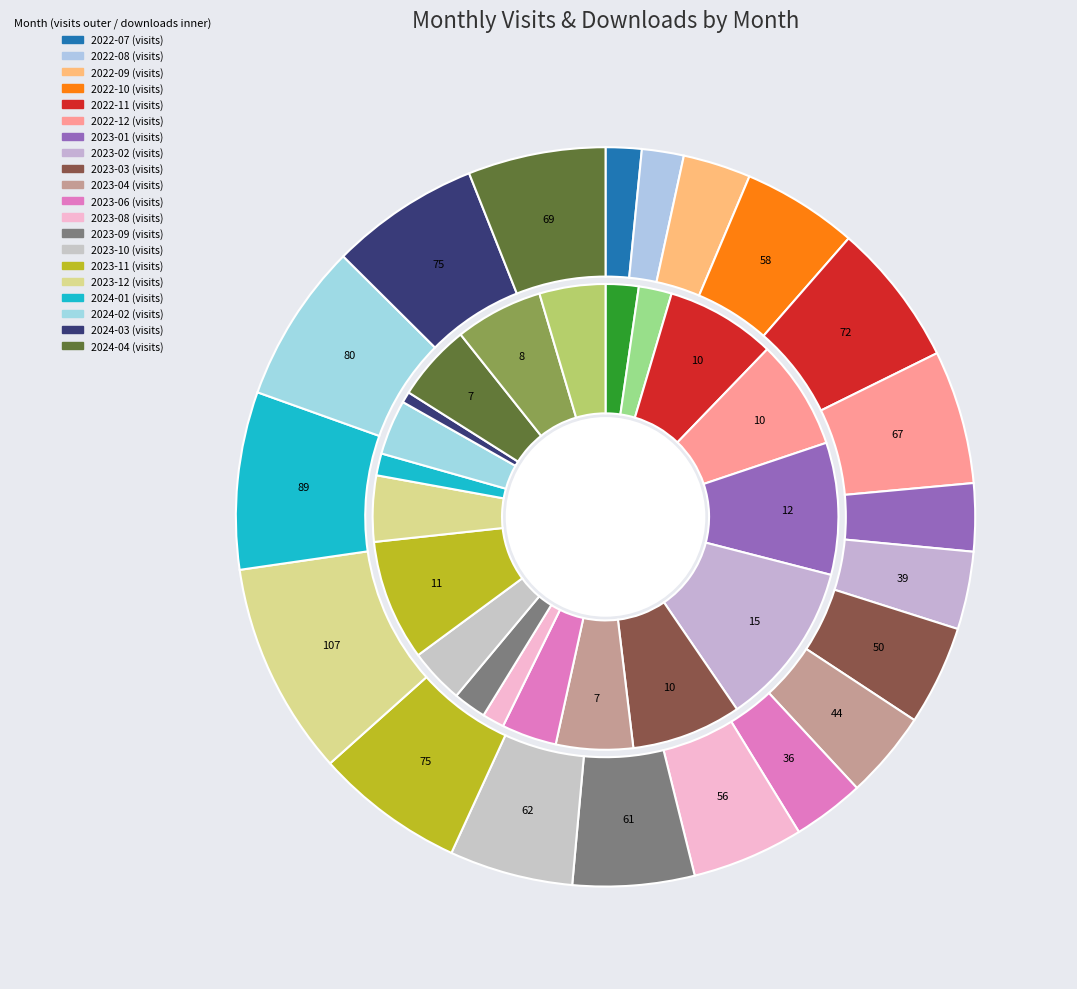

What is the largest slice in the pie chart?

15